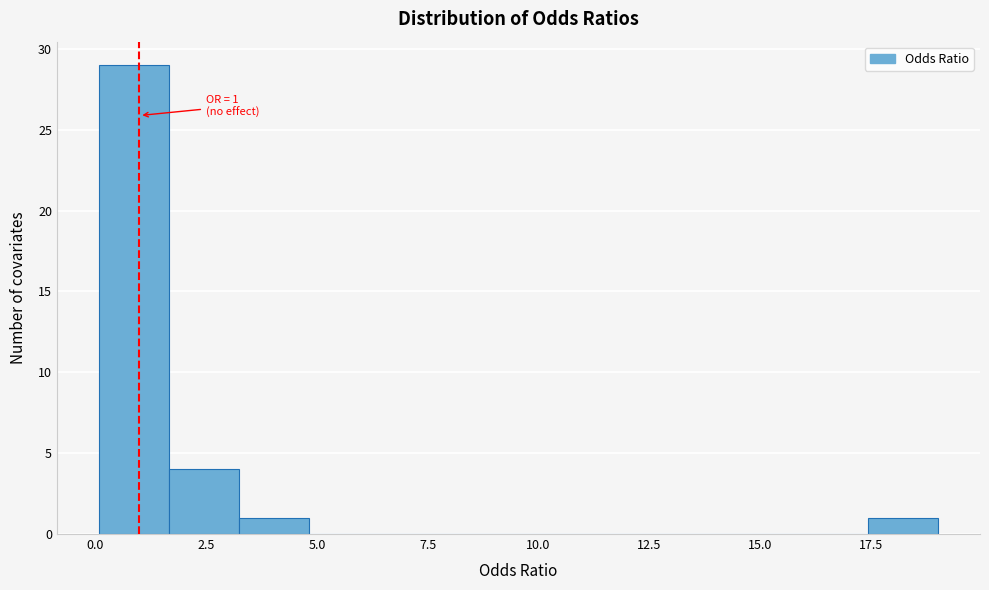

Around what value on the x-axis is the tallest bar? Give the approximate position of its centre, as read against the axis.

1.0